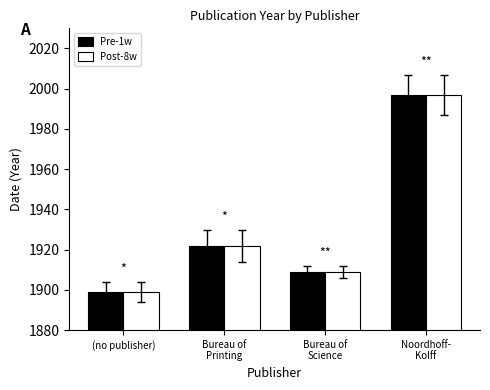

What is the approximate value of Post-8w at Bureau of
Science, to the nearest 5?

1910